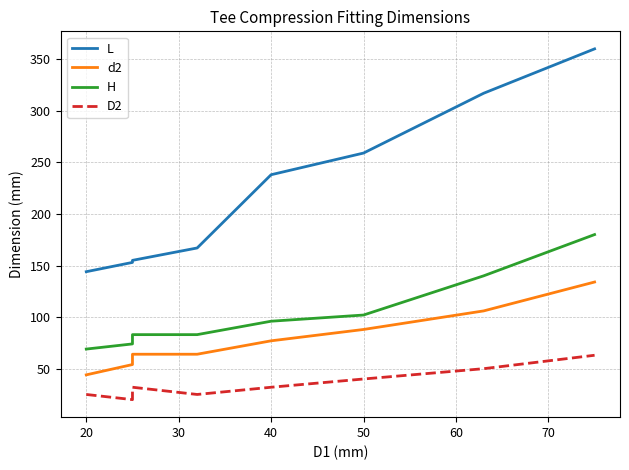

How many values in the D2 series are below 32?

3